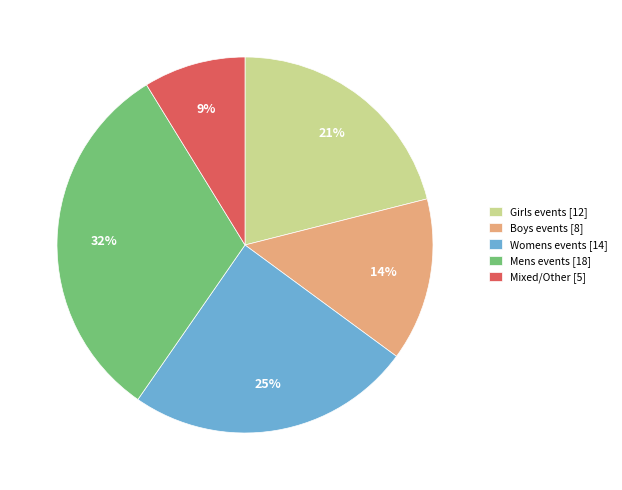

Which has a higher value, Boys events [8] or Mens events [18]?

Mens events [18]